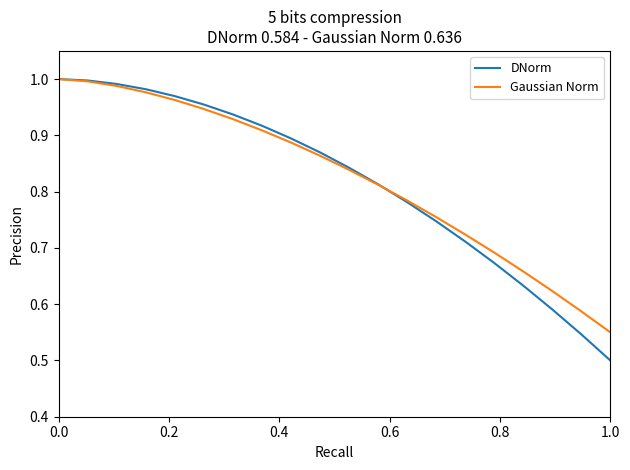

Which series has the widest spread of values?

DNorm